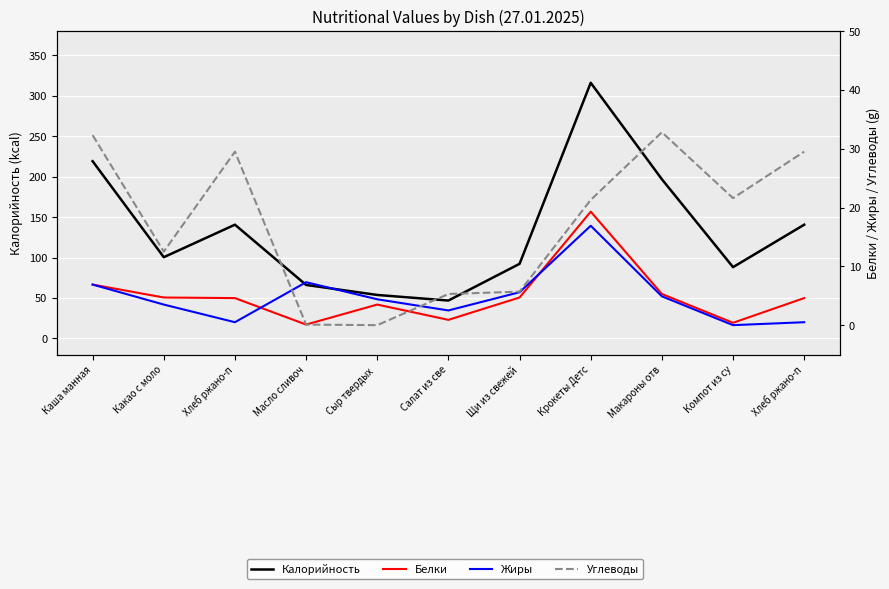

What is the sum of all Калорийность values?

1460.5